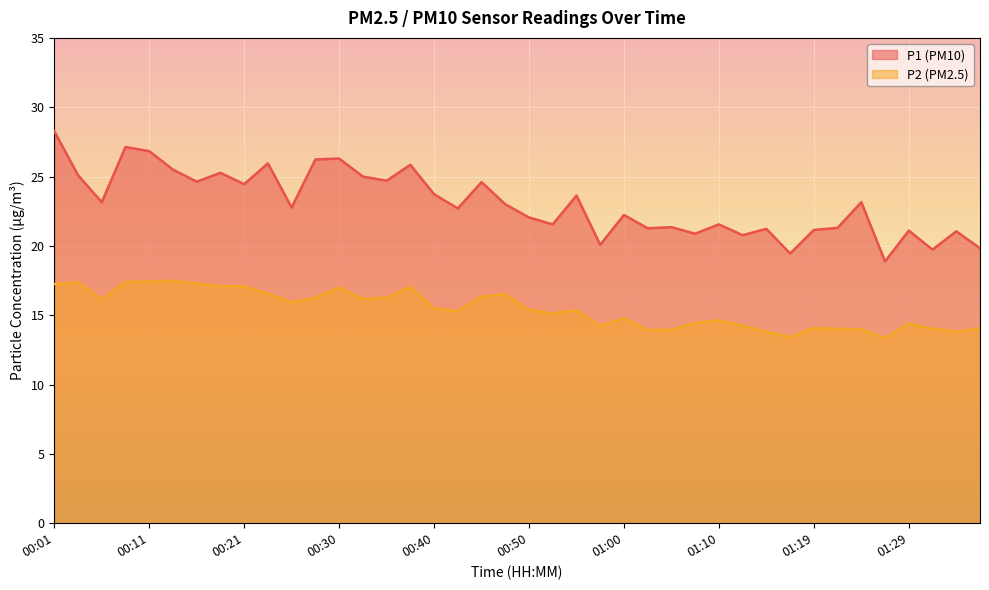

True or false: P2 and P1 cross at least once.

False